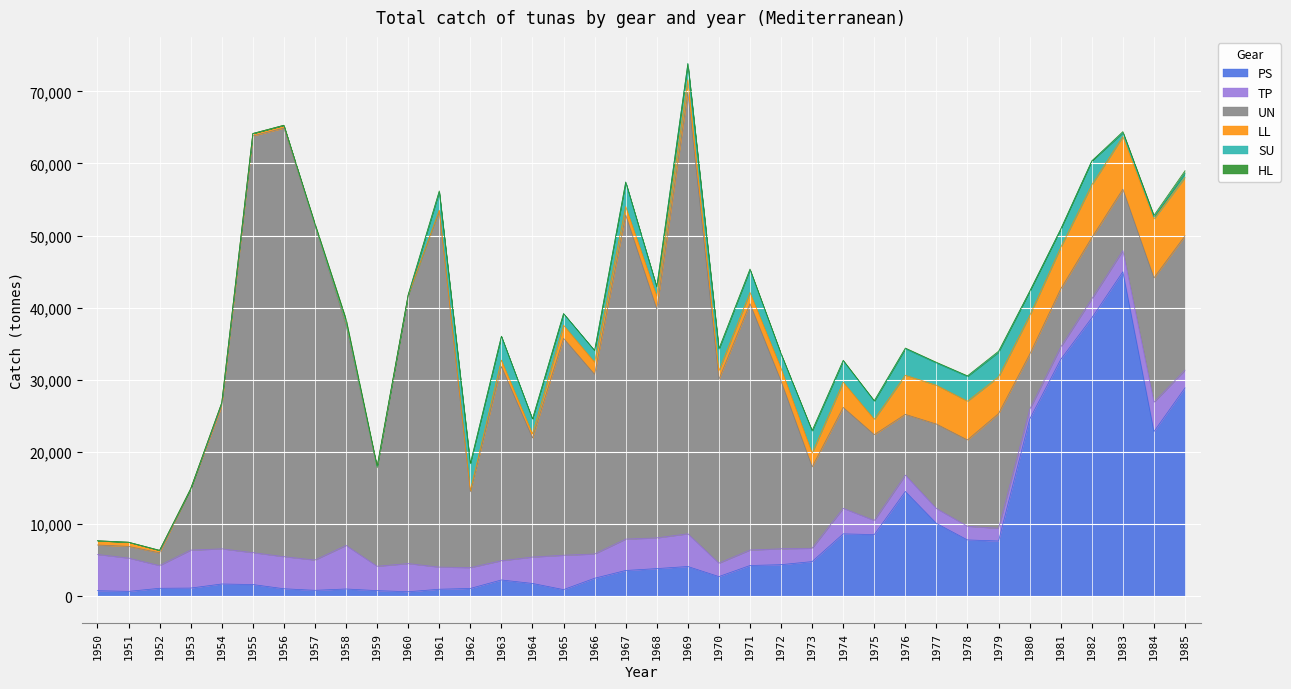

How many series are shown in this chart?

6